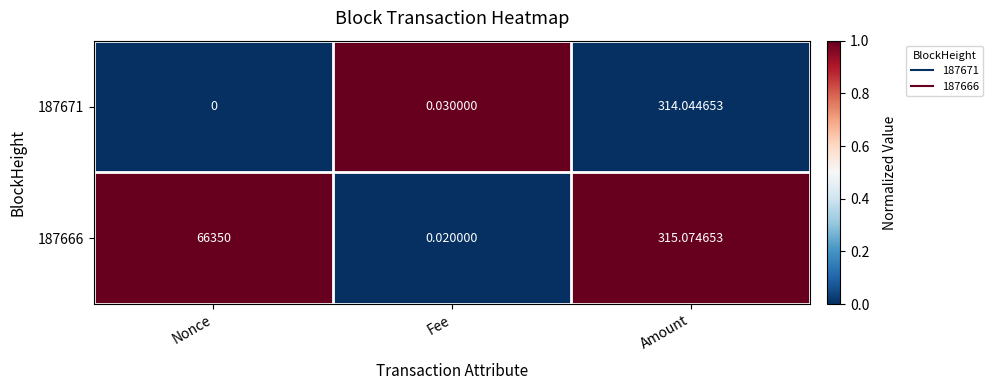

At which category does the chart reach its peak across all series?

Nonce